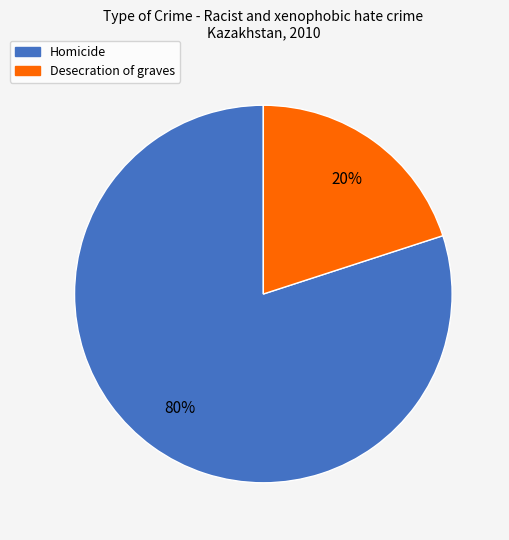

Which has a higher value, Homicide or Desecration of graves?

Homicide